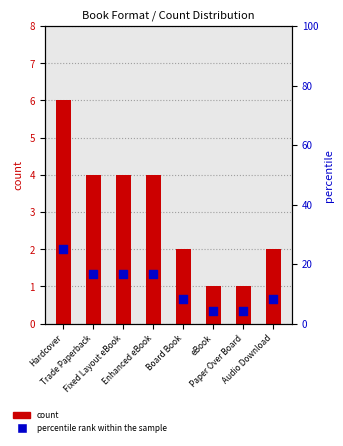

Which series contains the lowest Y value?

count